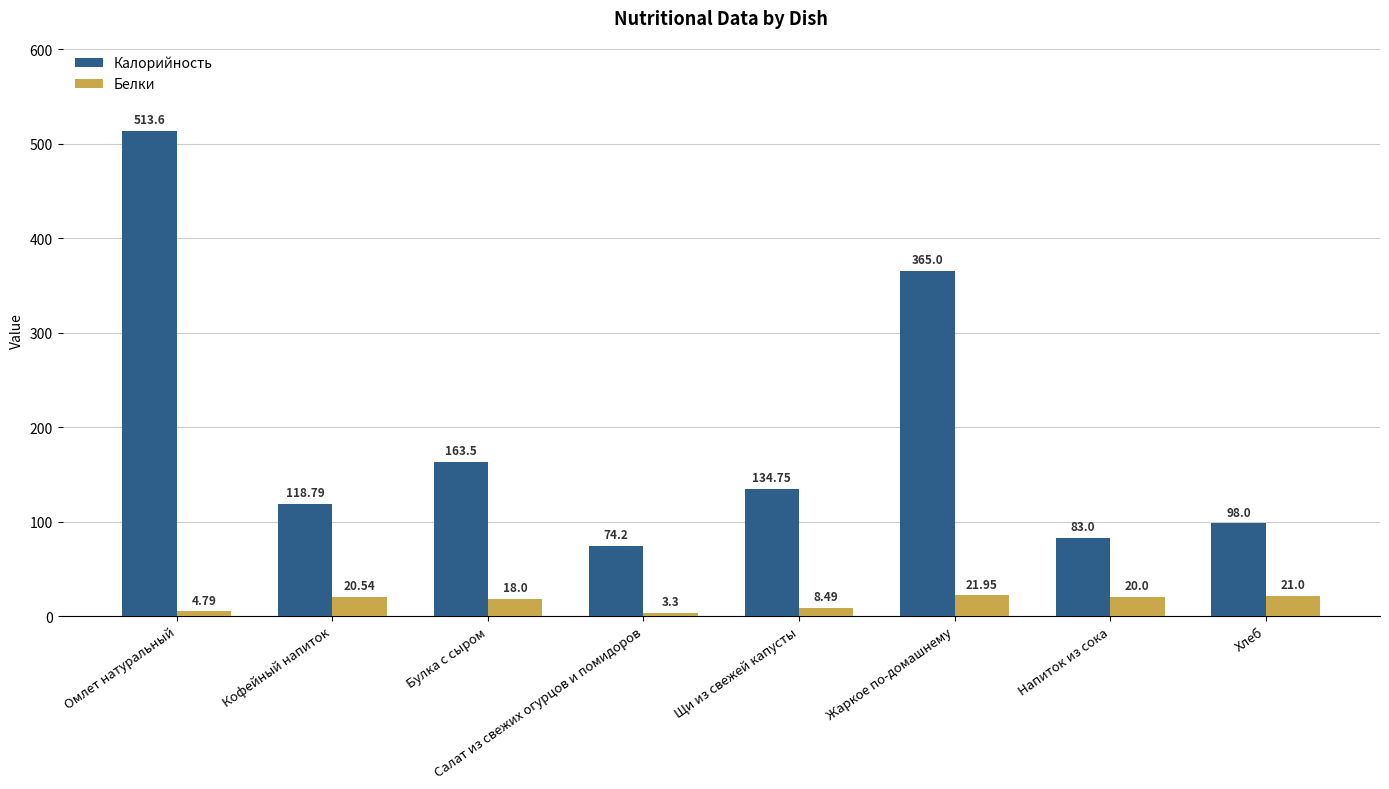

List the labels in order of Калорийность value, largest first.

Омлет натуральный, Жаркое по-домашнему, Булка с сыром, Щи из свежей капусты, Кофейный напиток, Хлеб, Напиток из сока, Салат из свежих огурцов и помидоров